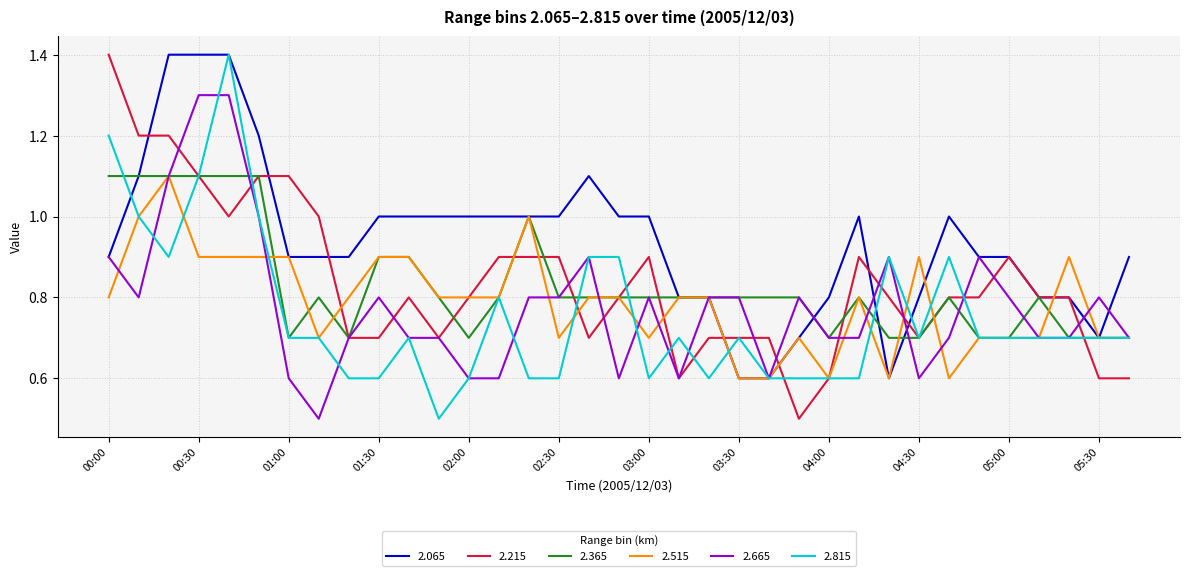

What is the minimum value shown in the chart?

0.5